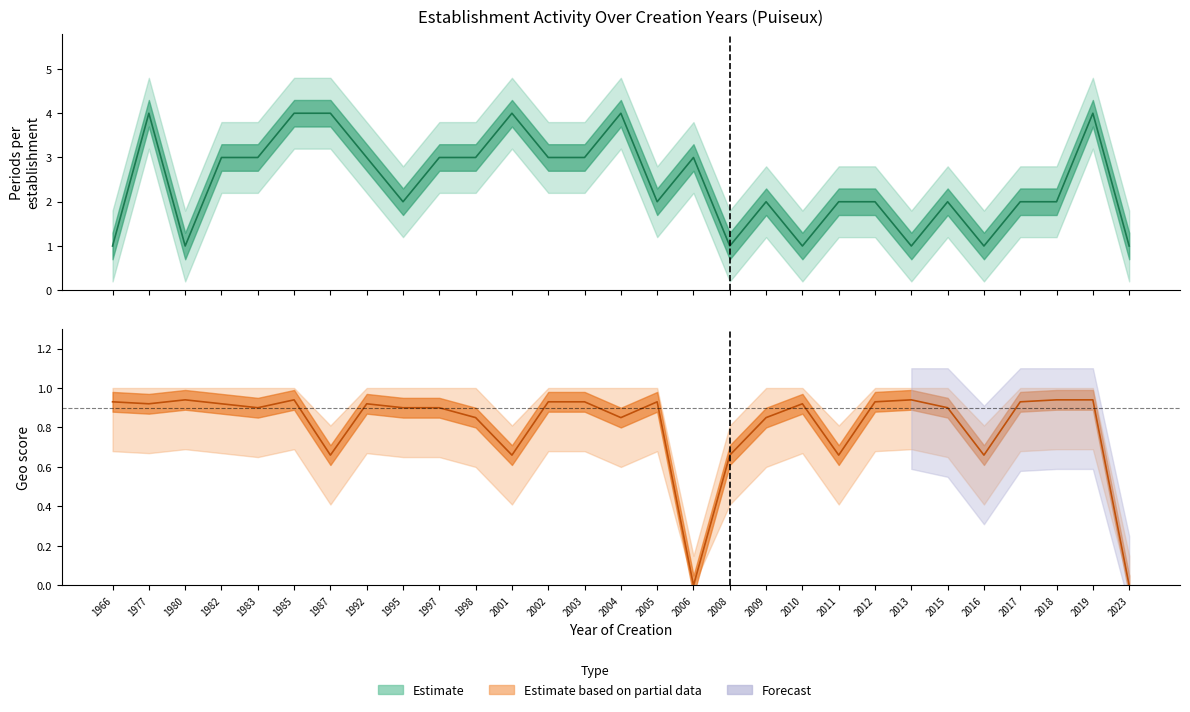

Rank the series at 2006 from highest to lowest value.

nombrePeriodesEtablissement, geo_score